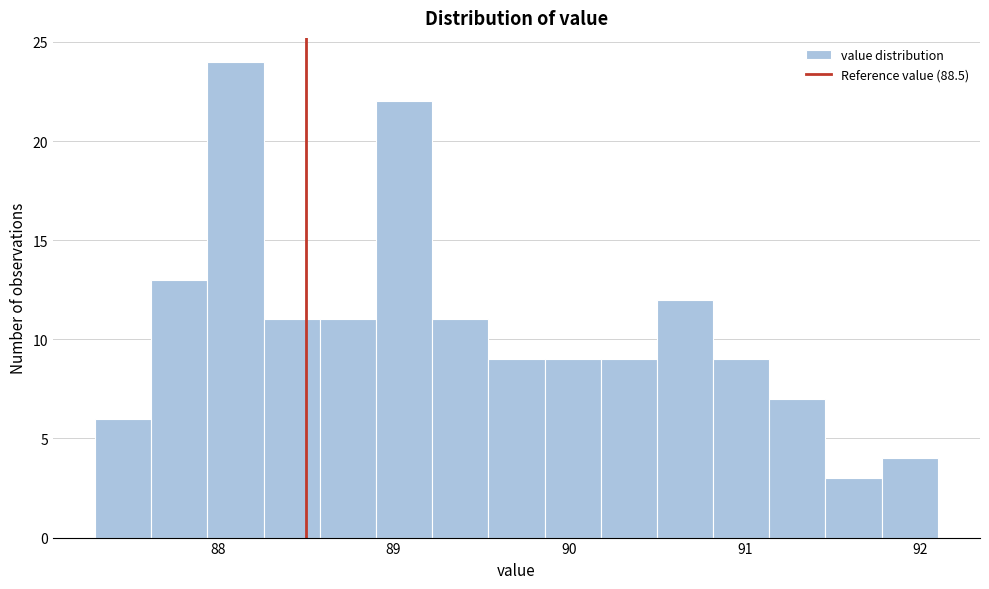

Read against the x-axis, roughly where is the centre of the tallest bar?

88.1